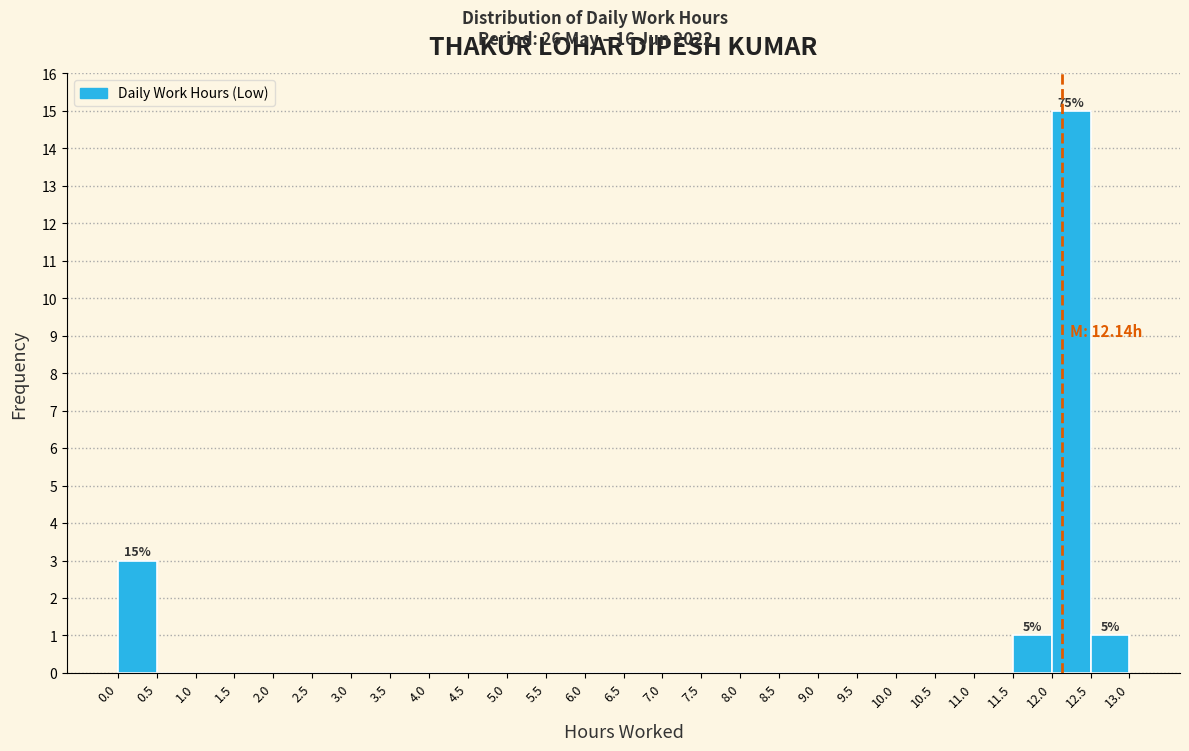

Which range on the x-axis has the tallest bar?

12.0 to 12.5